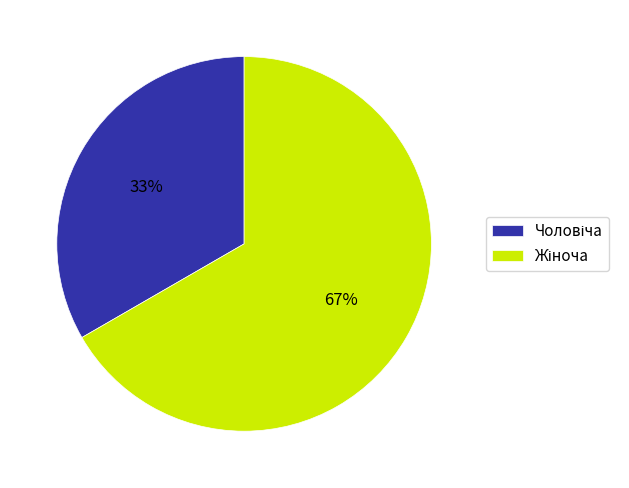

Is there a majority slice in this chart?

Yes